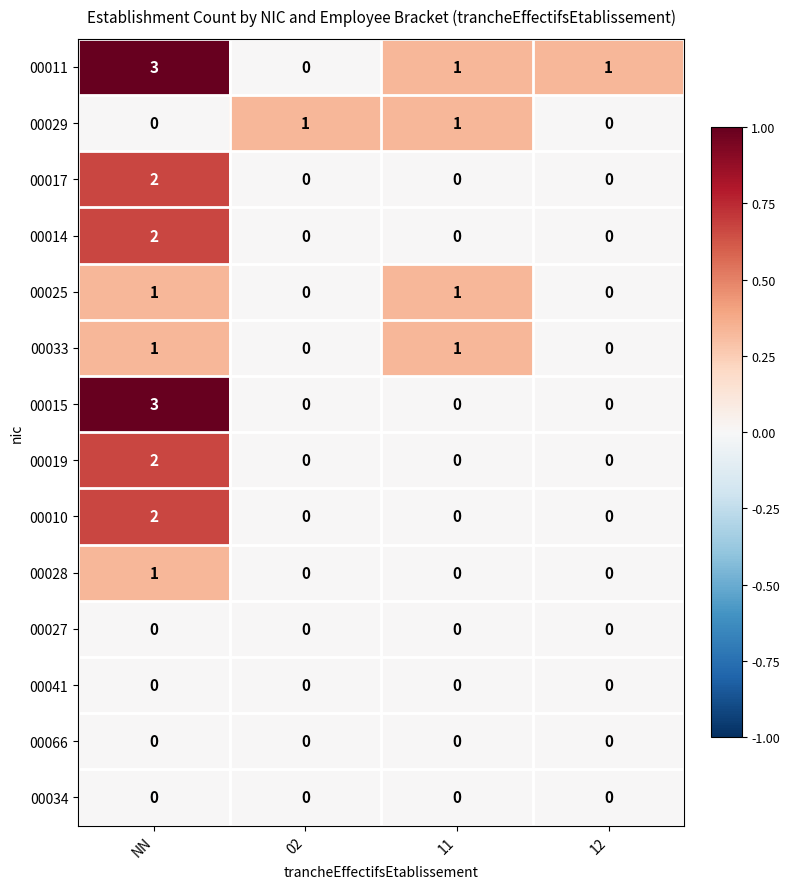

What is the total value across all series at NN?

17